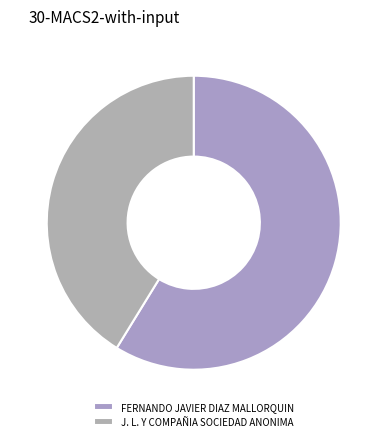

How many segments does this pie chart have?

2